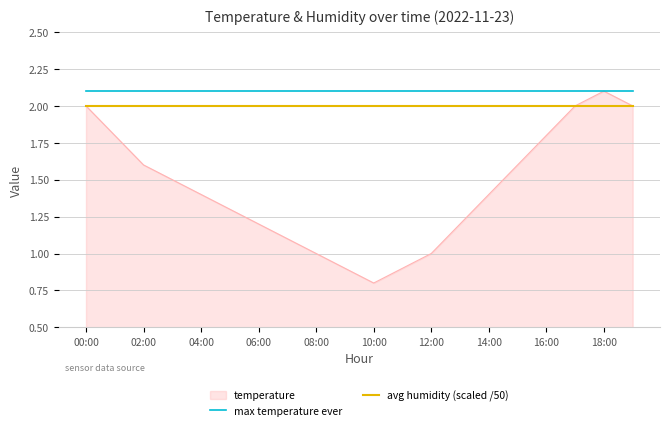

Count the number of data series in this chart.

3